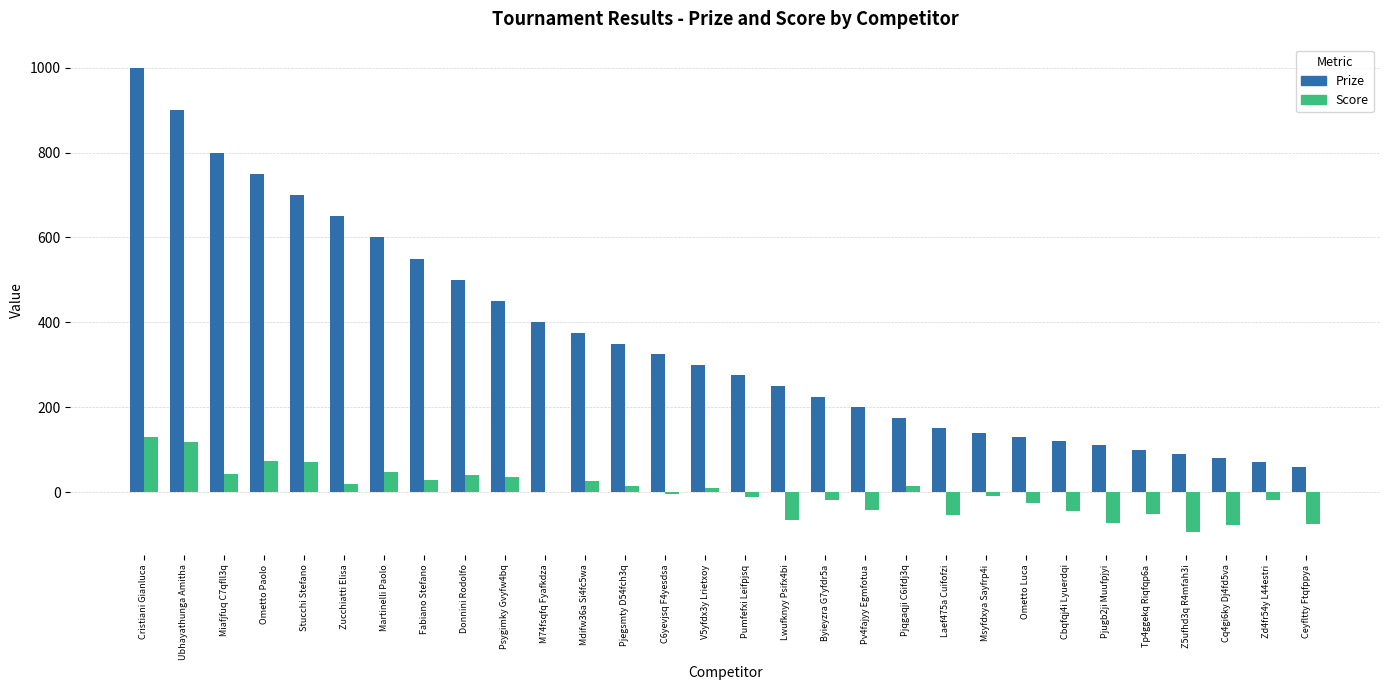

Is it true that Prize equals 600 at Martinelli Paolo?

True